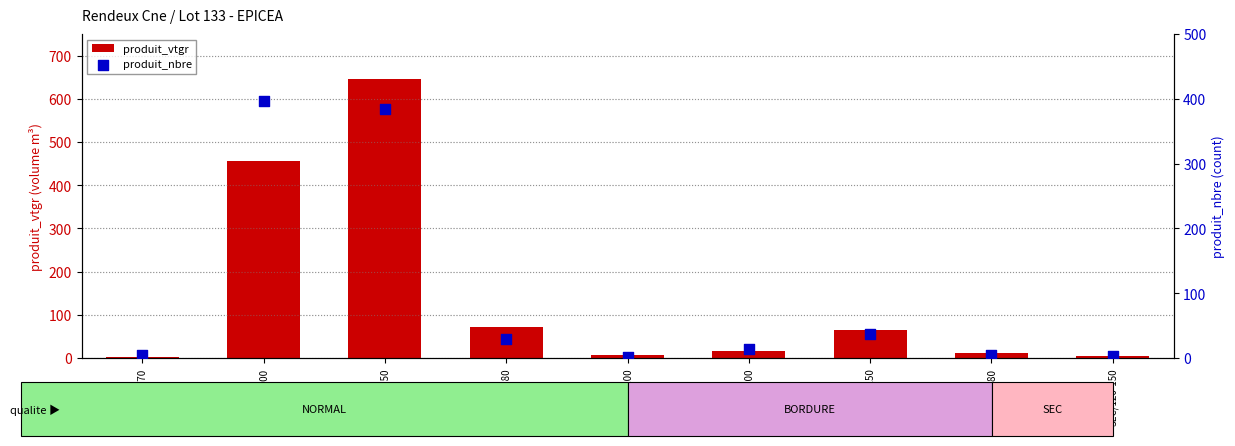

Which series has the largest total across all categories?

produit_vtgr